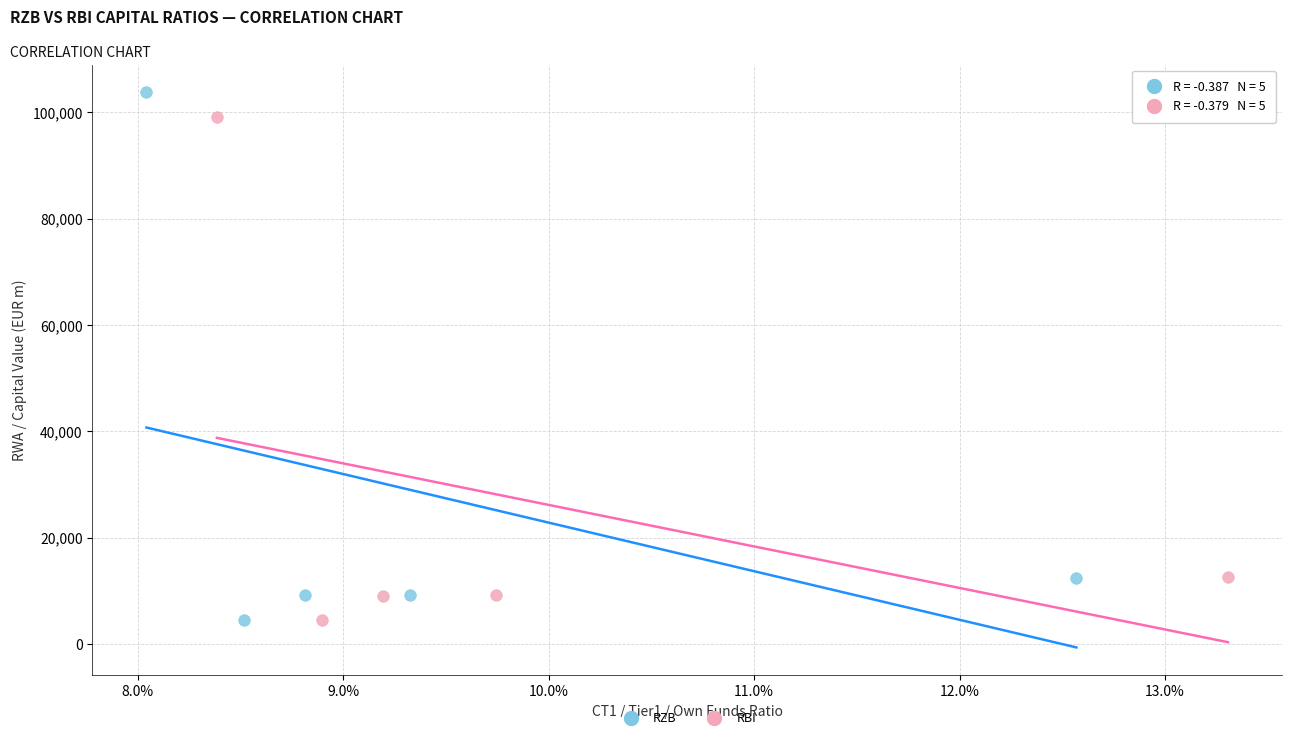

Which series has the widest spread of Y values?

RZB